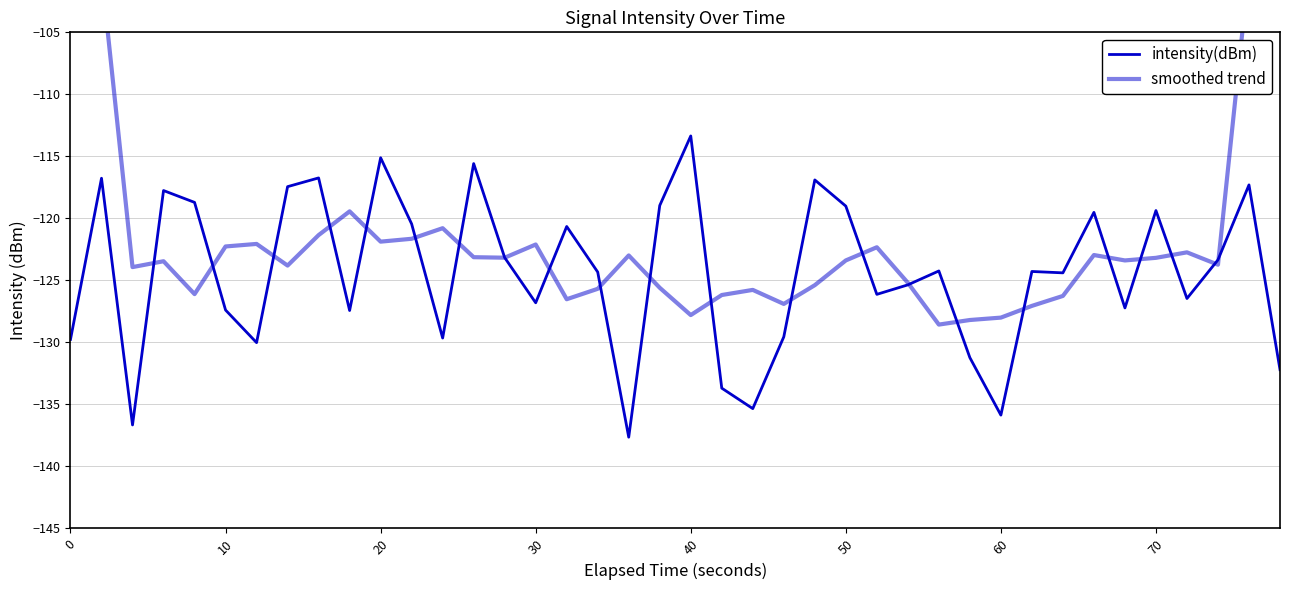

Is it true that smoothed trend equals -42.5 at 39?

False